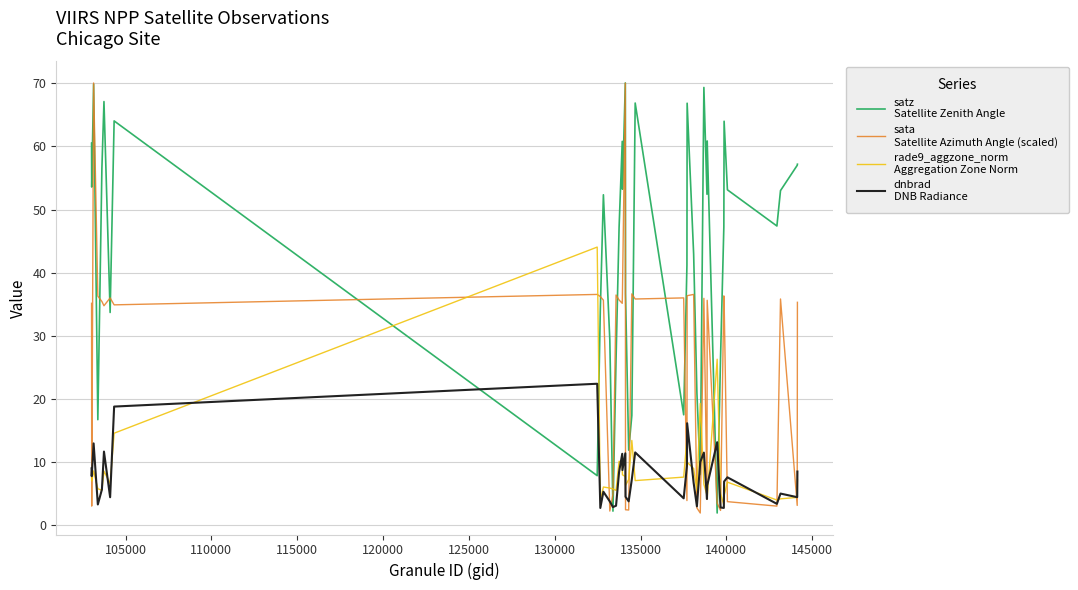

What is the minimum value shown in the chart?

1.9